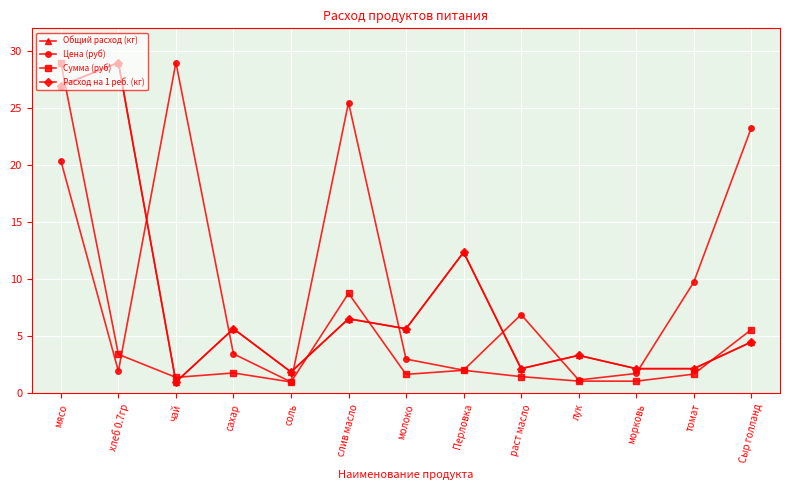

Rank the series by their maximum value, from highest to lowest.

Общий расход (кг), Цена (руб), Сумма (руб), Расход на 1 реб. (кг)